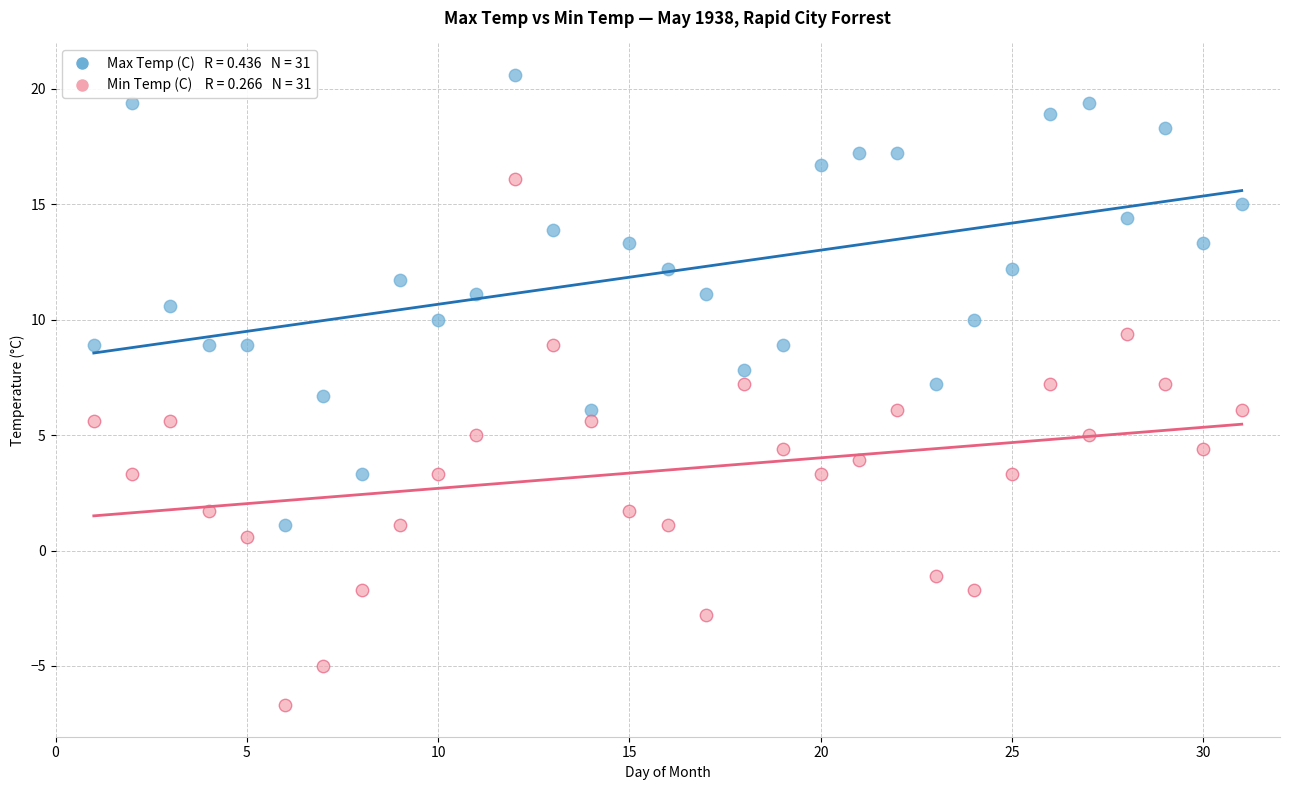

Across all data points, what is the range of Y values (max minus min)?

27.3